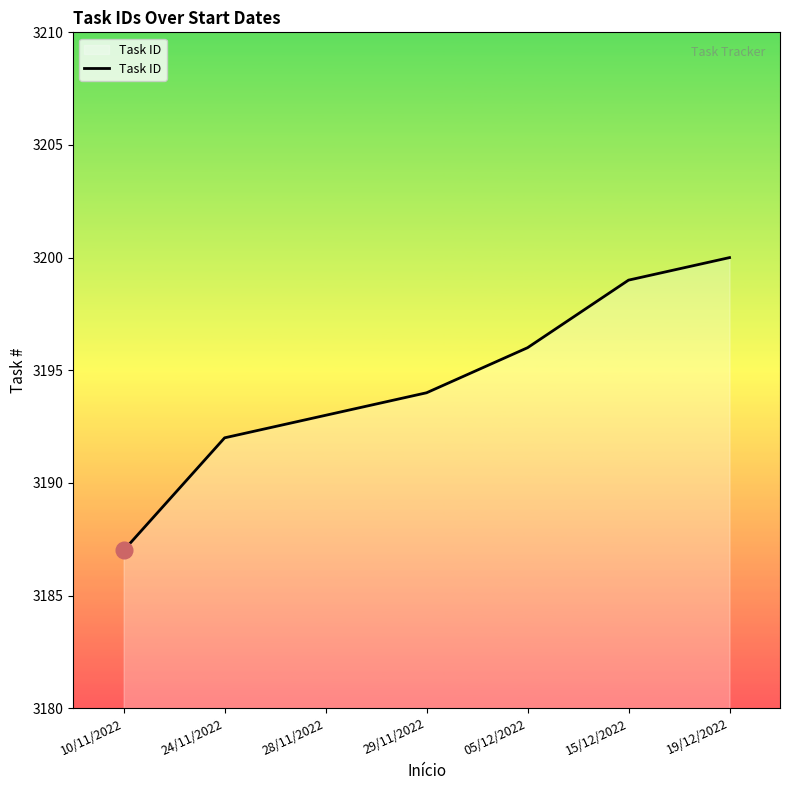

What is the difference between the second highest and minimum values?

12